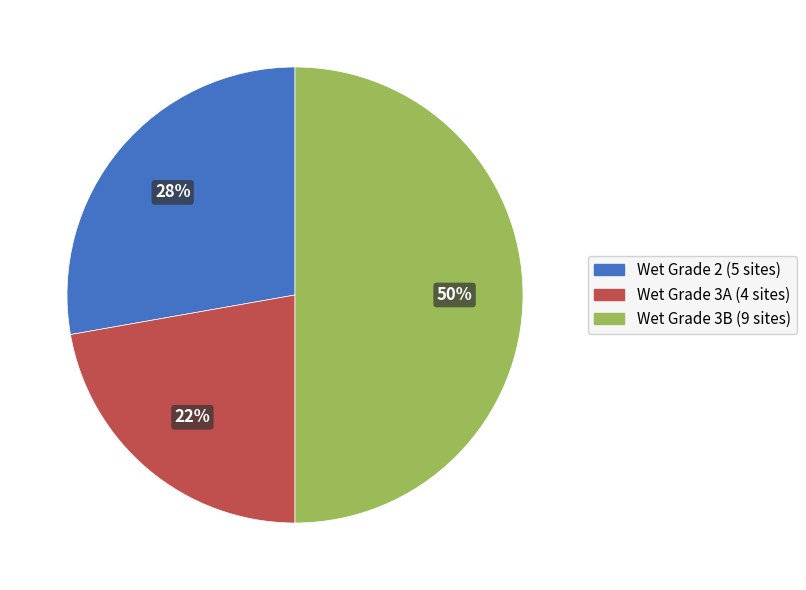

How many slices are in this pie chart?

3